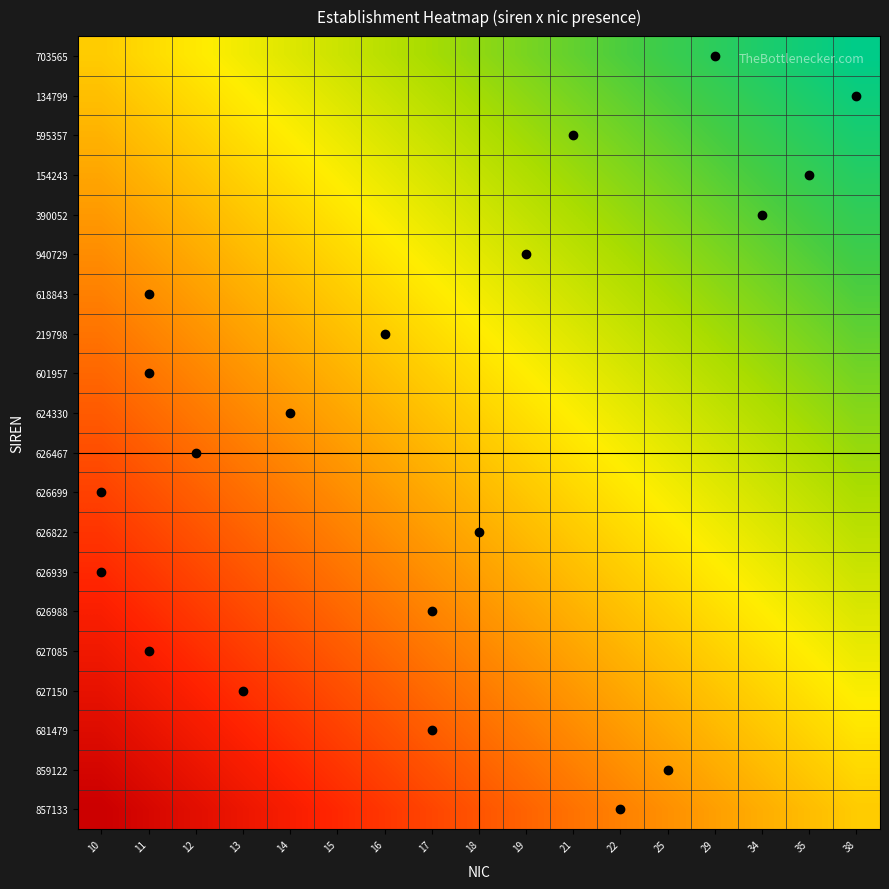

At which category is the sum across all series the highest?

38